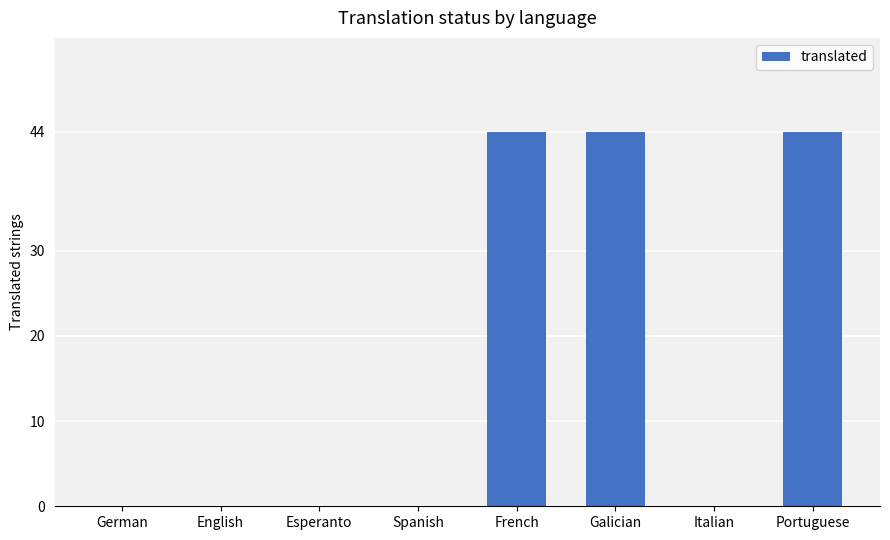

What value does the data have at Portuguese?

44